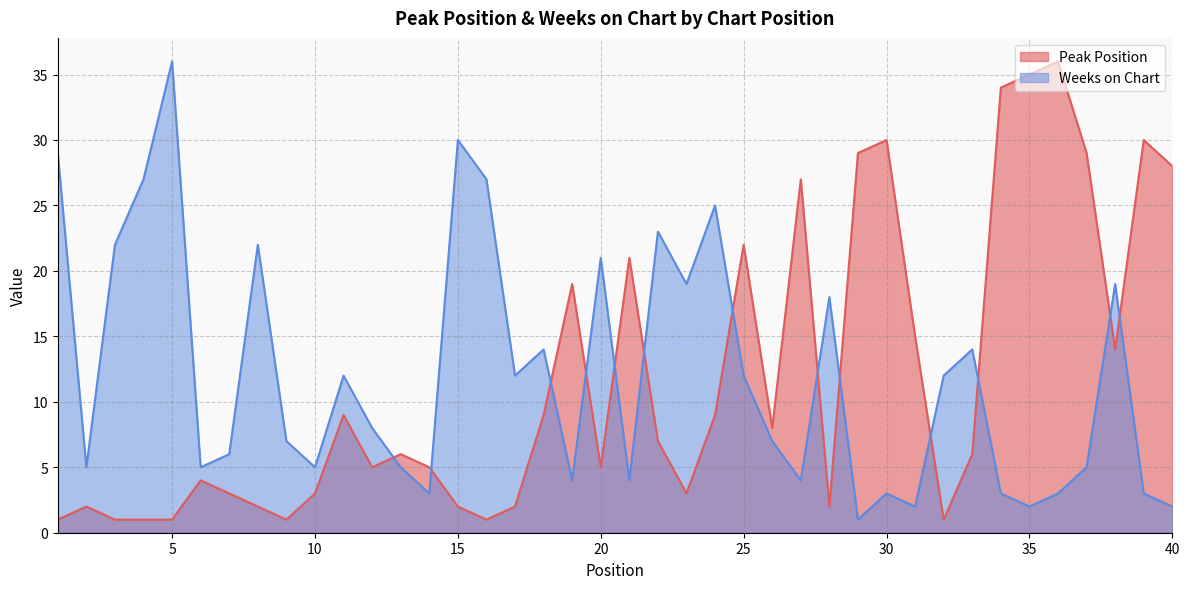

Is it true that Weeks on Chart equals 5 at 13?

True